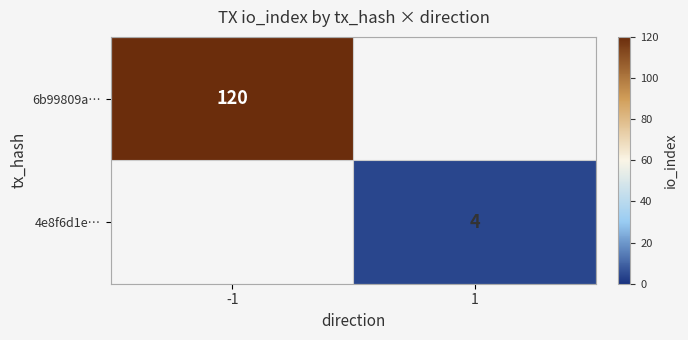

The 4e8f6d1e… series shows 1.9 at 1. True or false?

False